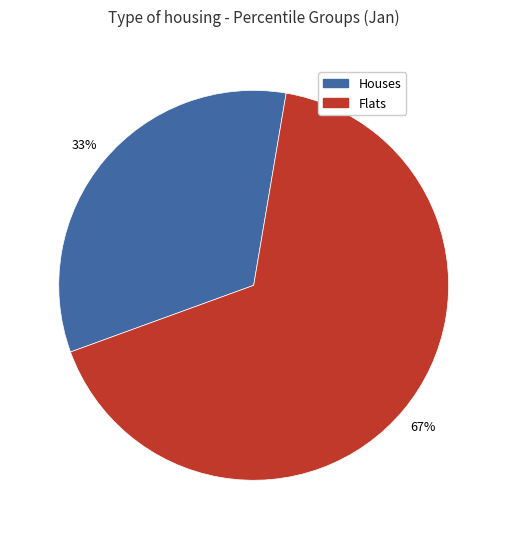

What is the largest slice in the pie chart?

Flats